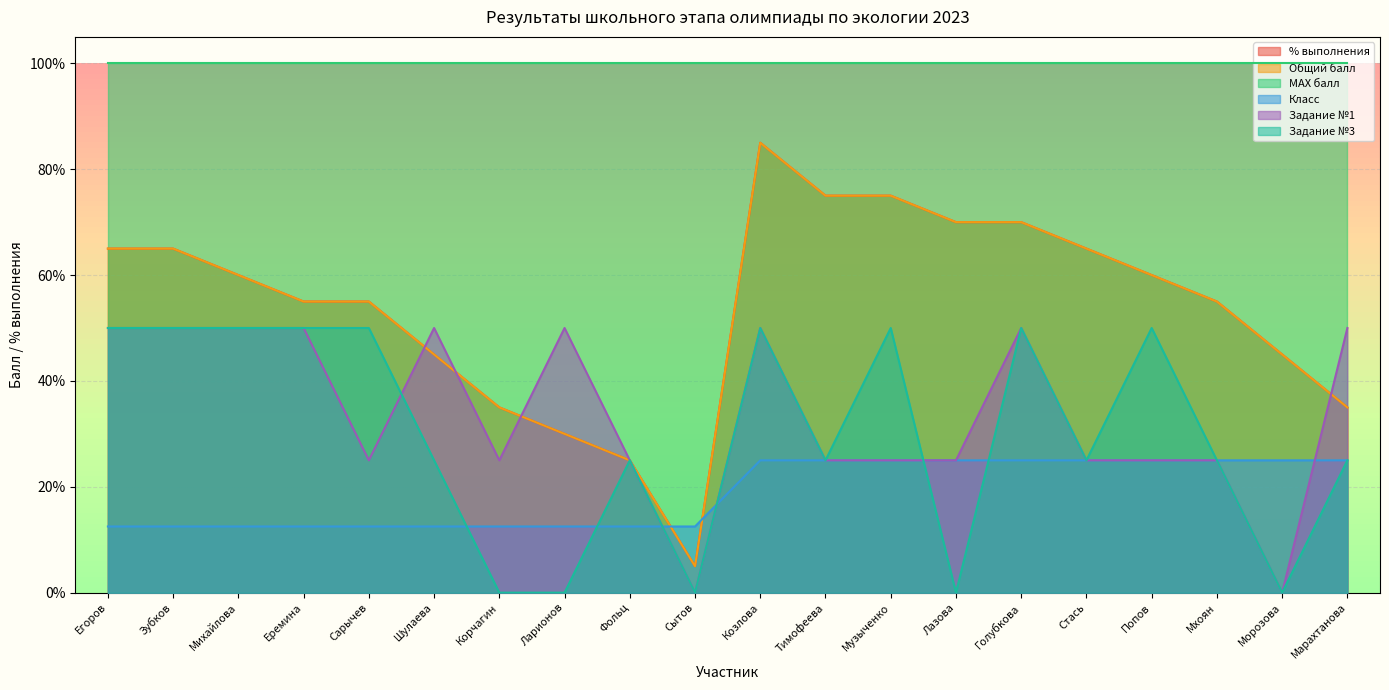

What is the sum of the Задание №1 values at Стась and Козлова?

0.8